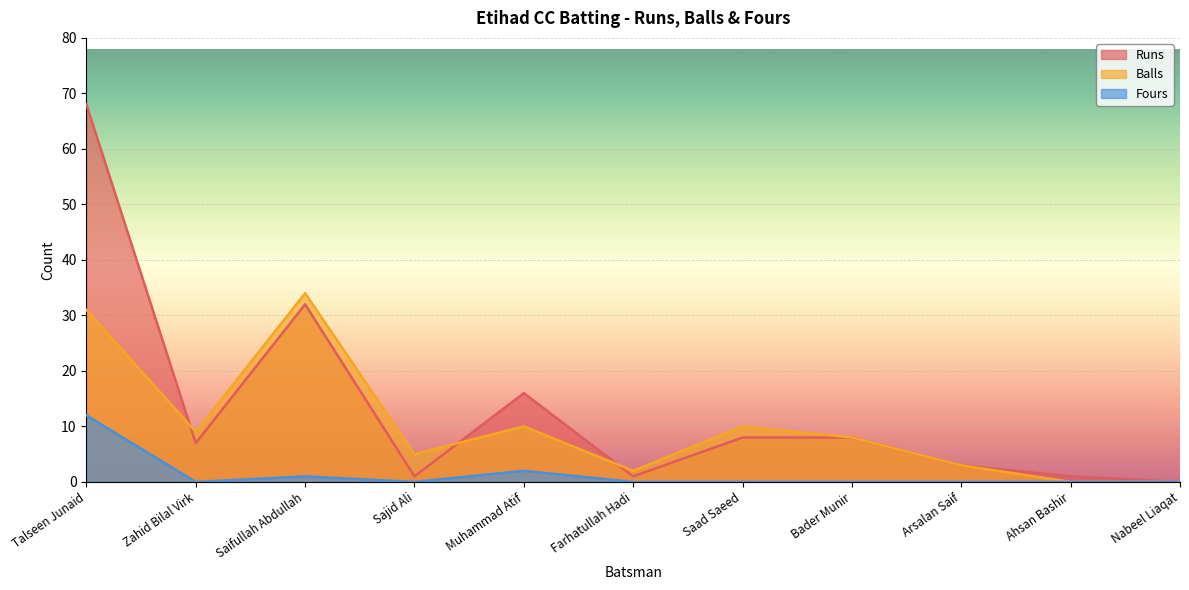

Reading right to left, what are all the values shown in this chart?

Runs: 0	1	3	8	8	1	16	1	32	7	68
Balls: 0	0	3	8	10	2	10	5	34	9	31
Fours: 0	0	0	0	0	0	2	0	1	0	12